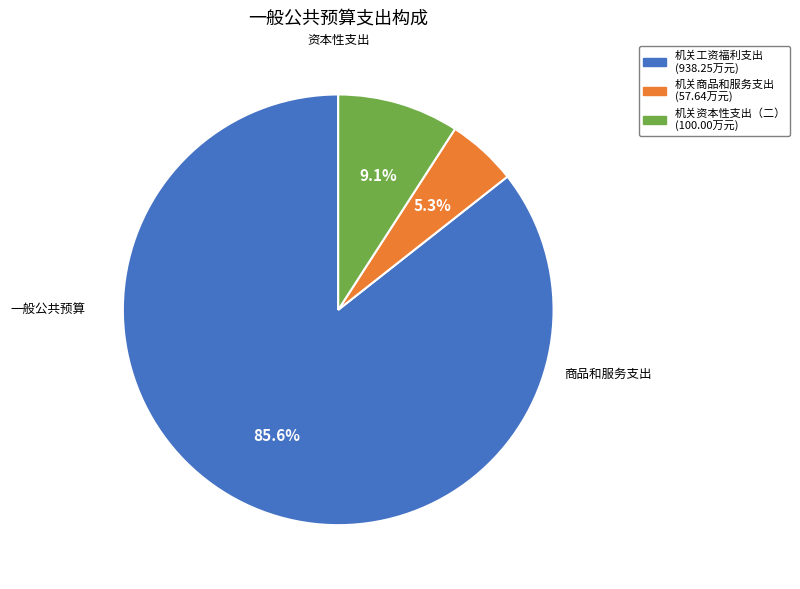

To the nearest percent, what is the average slice percentage?

33%